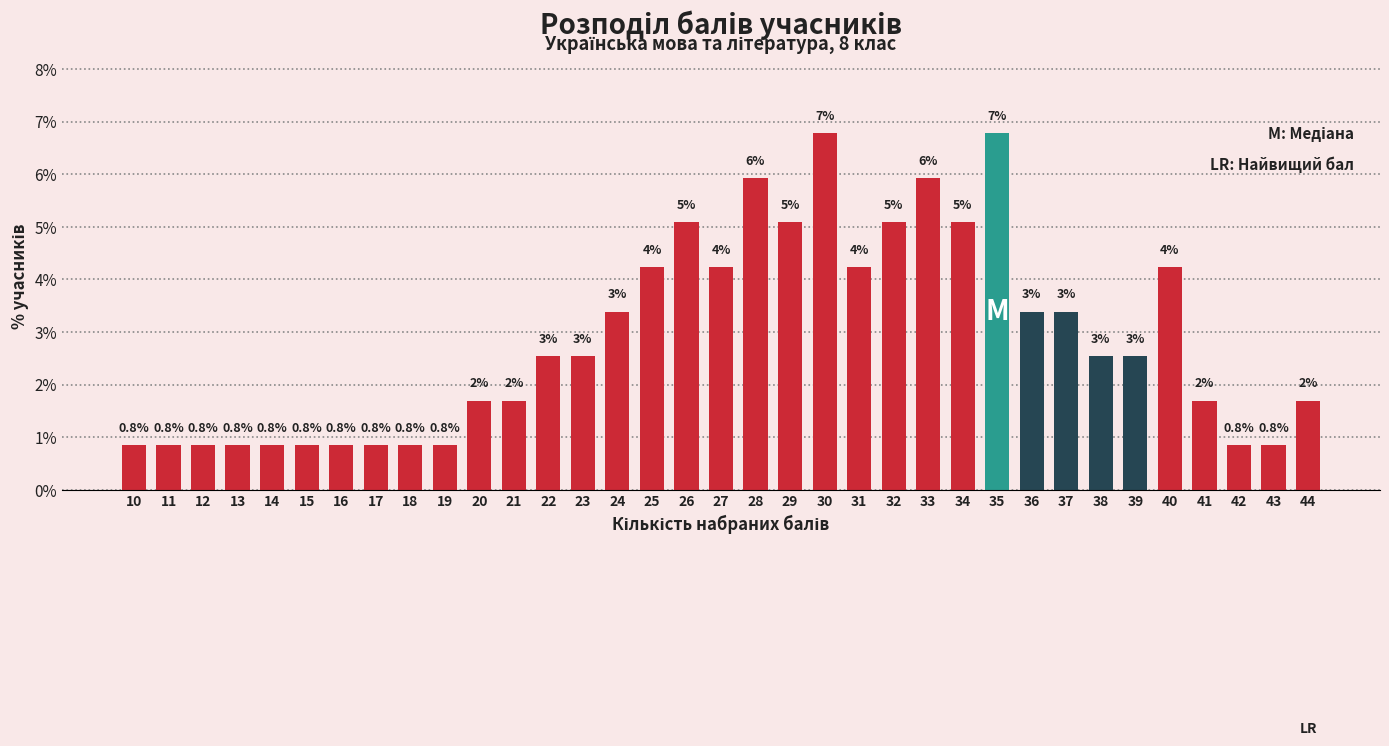

What is the difference between the maximum and second lowest values?

5.9